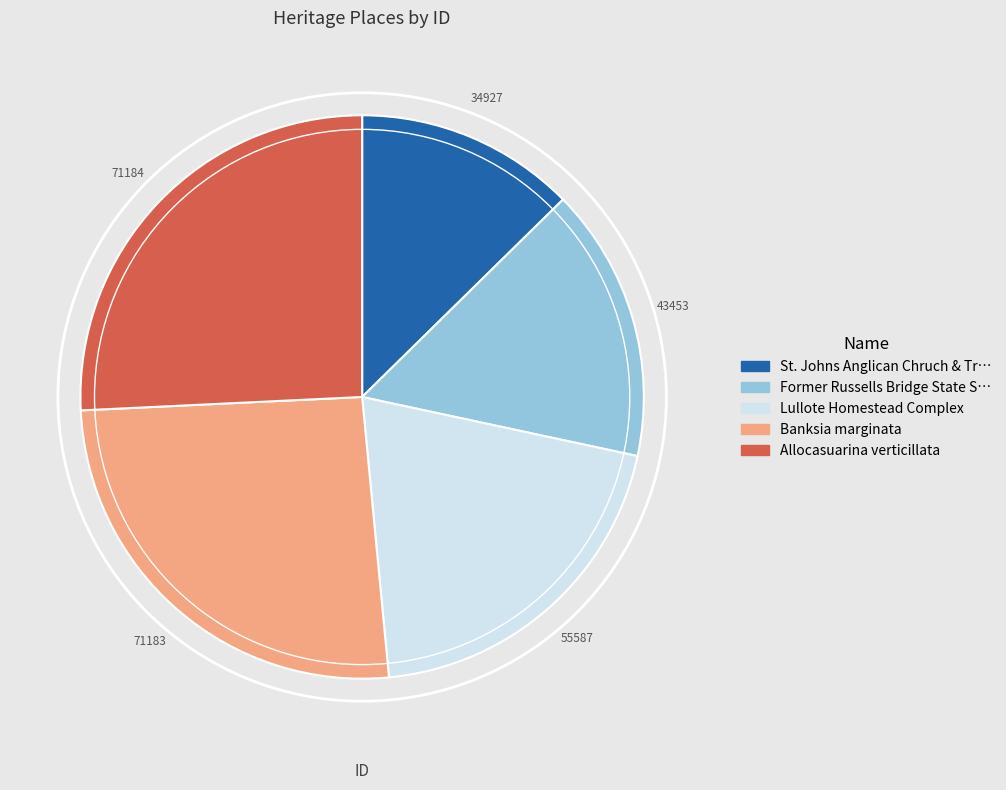

How many segments does this pie chart have?

5